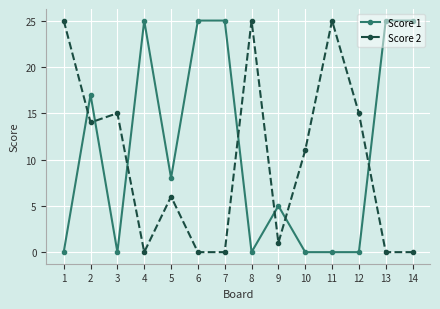

True or false: Score 2 and Score 1 intersect in this chart.

True